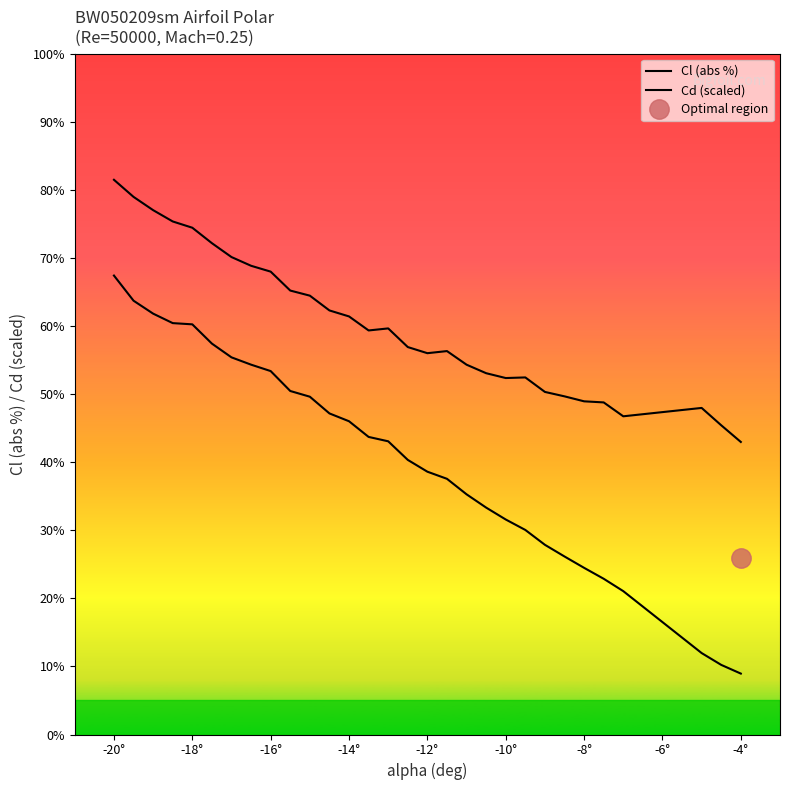

Does the chart display data point markers on the line(s)?

No